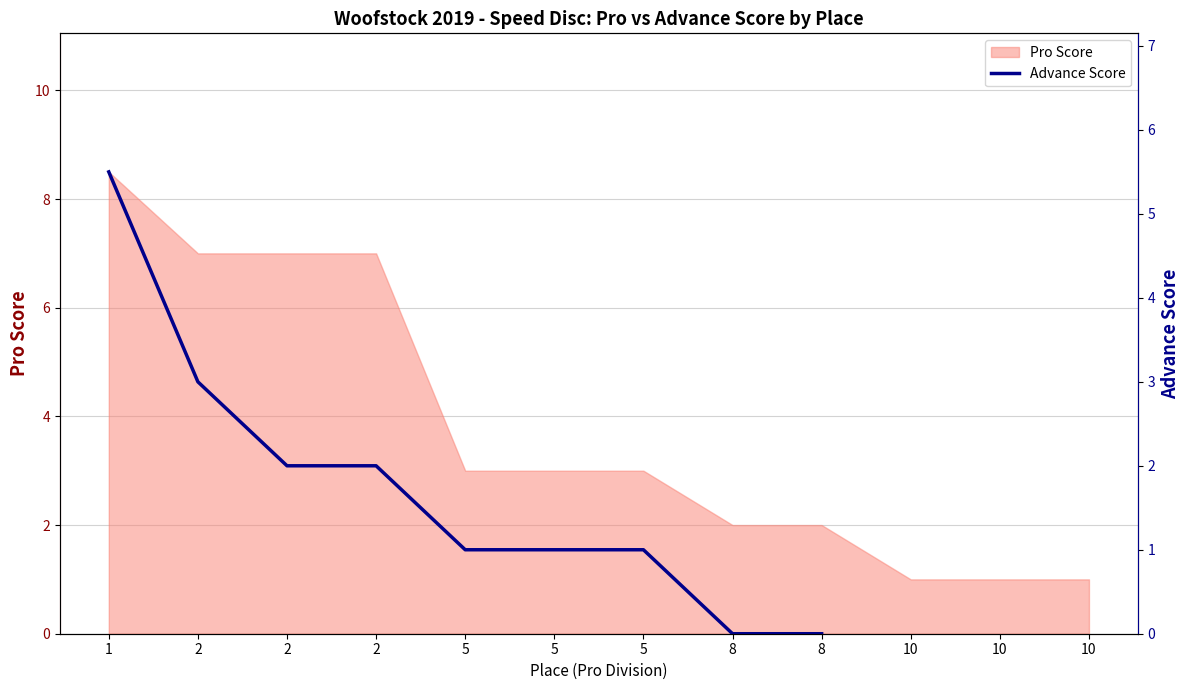

The value at 1 is 5.5. True or false?

True